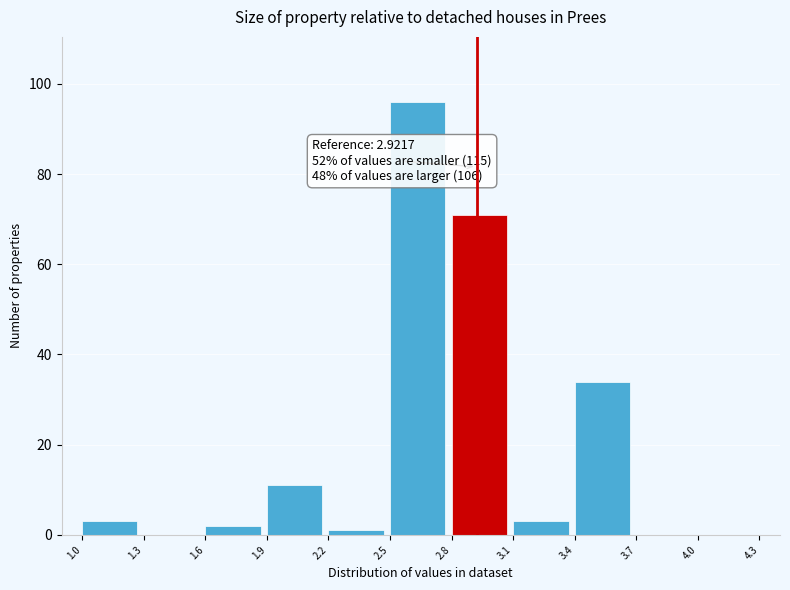

Which range on the x-axis has the tallest bar?

2.5 to 2.8